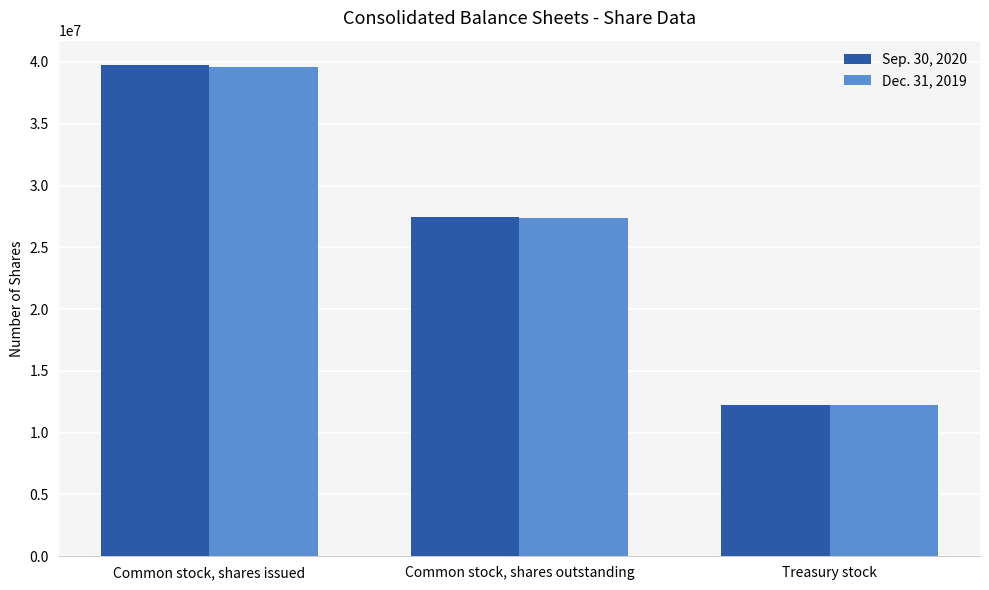

What is the difference between the Sep. 30, 2020 values at Common stock, shares outstanding and Common stock, shares issued?

12253502